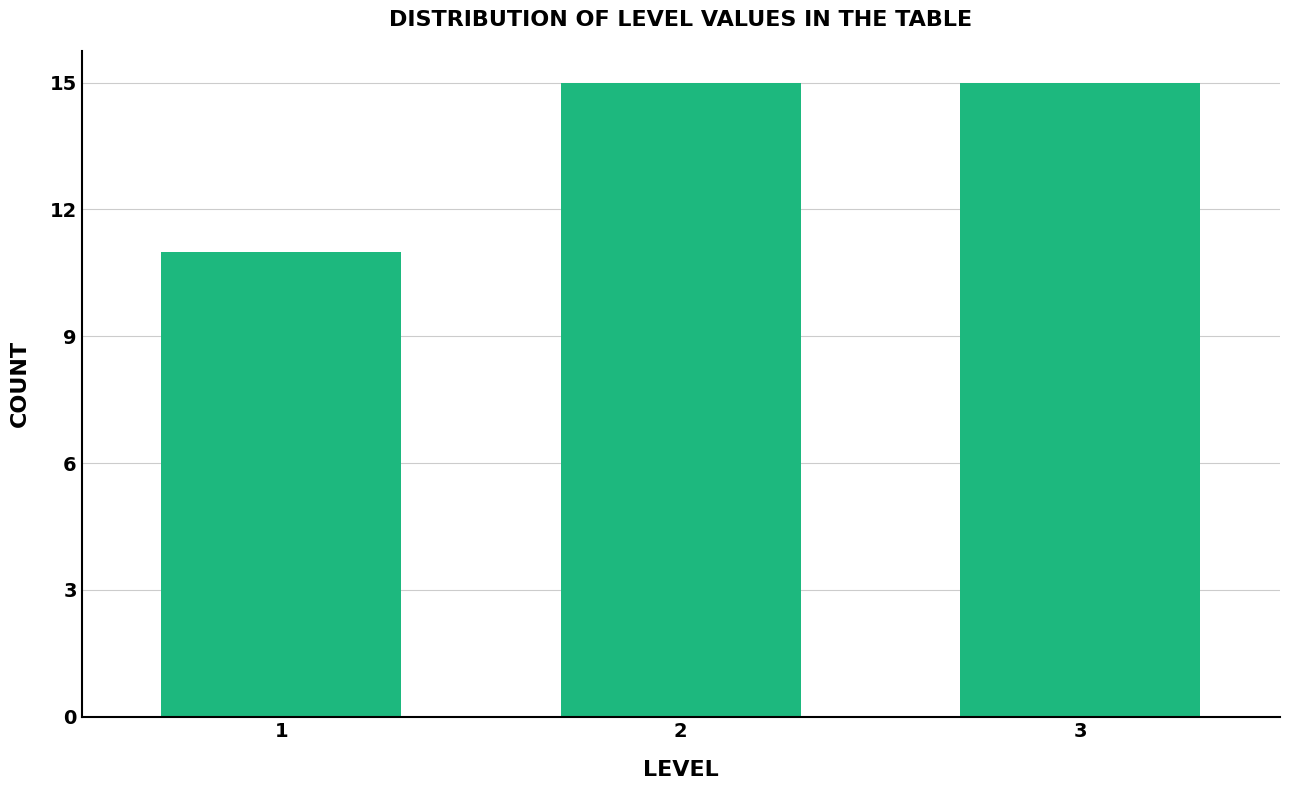

Reading right to left, what are all the values shown in this chart?

3=15	2=15	1=11